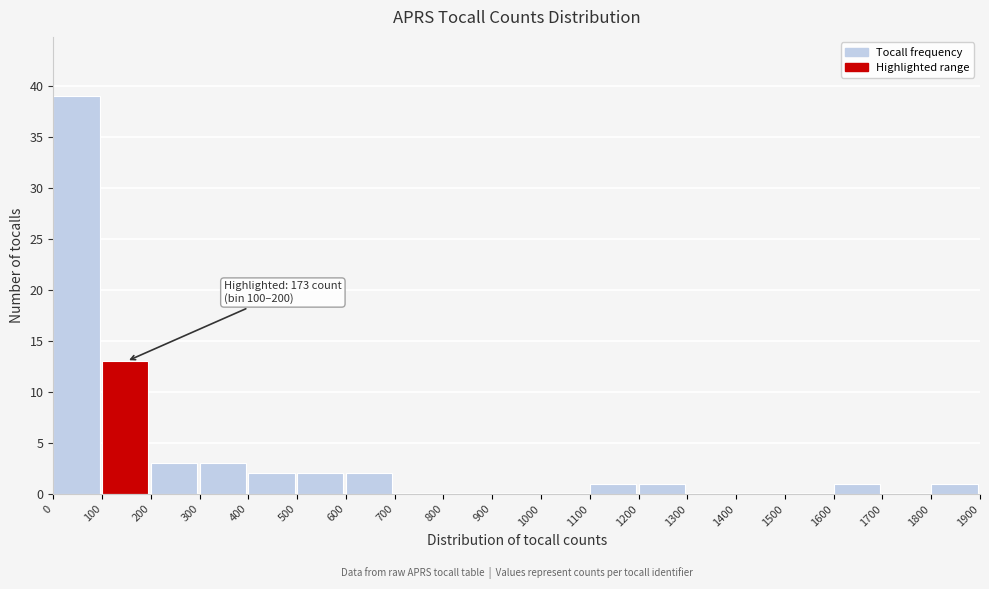

Over which range of the x-axis is the bar tallest?

0 to 100